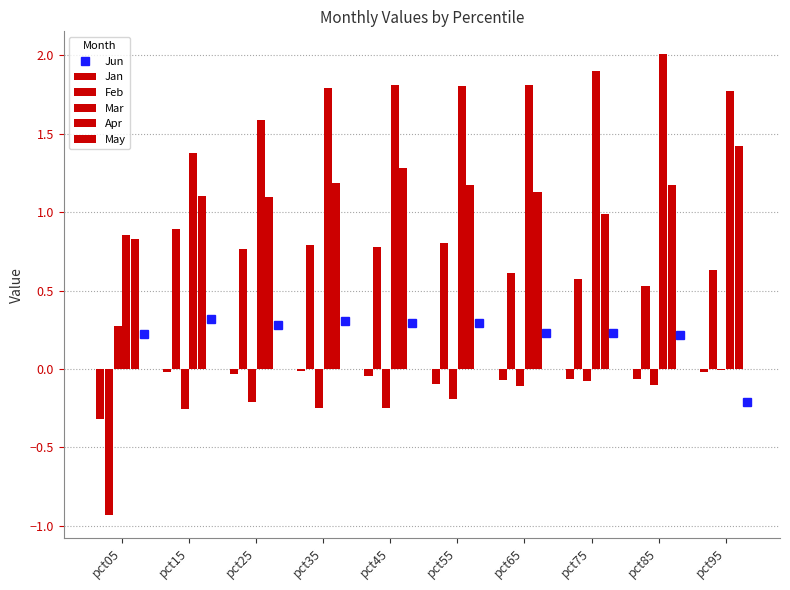

Which series has the largest total across all categories?

Apr